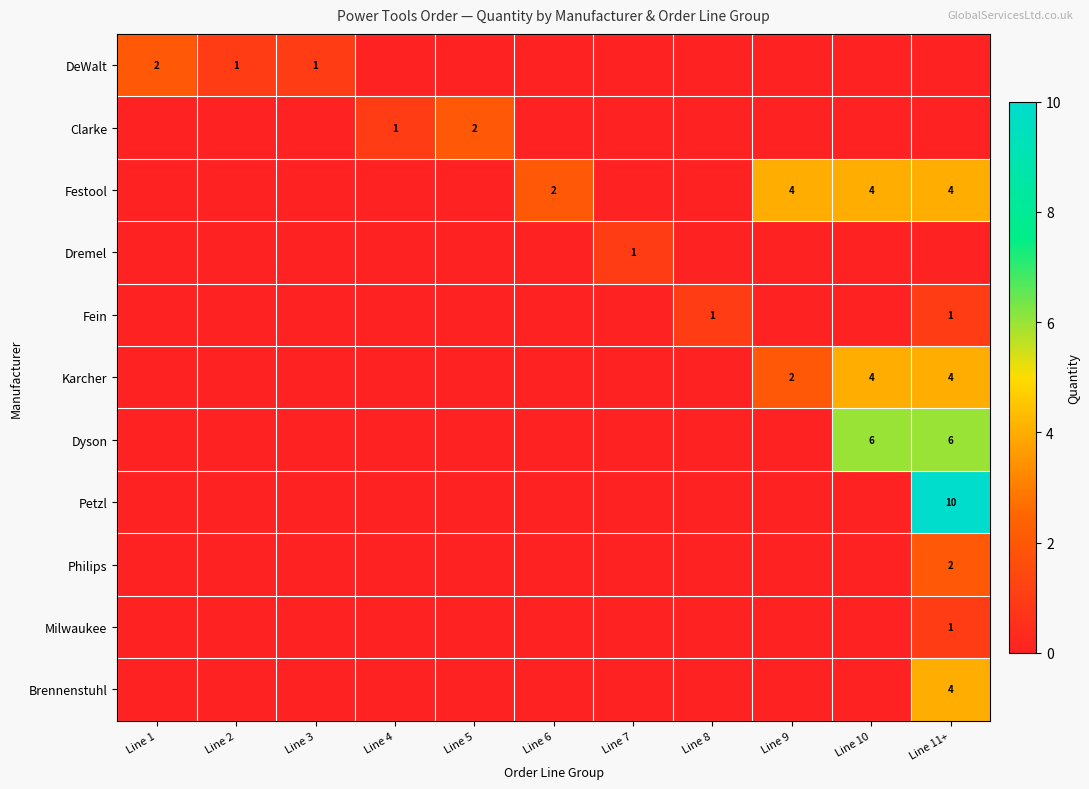

Which series has the largest total across all categories?

Festool